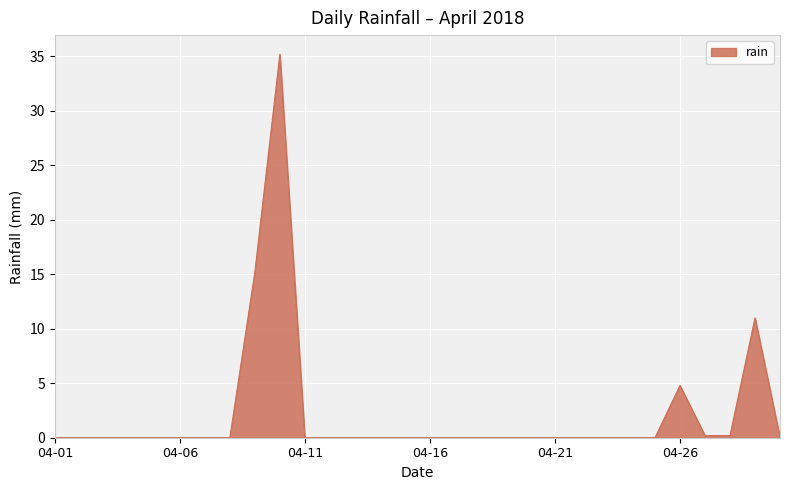

What is the greatest value displayed?

35.2